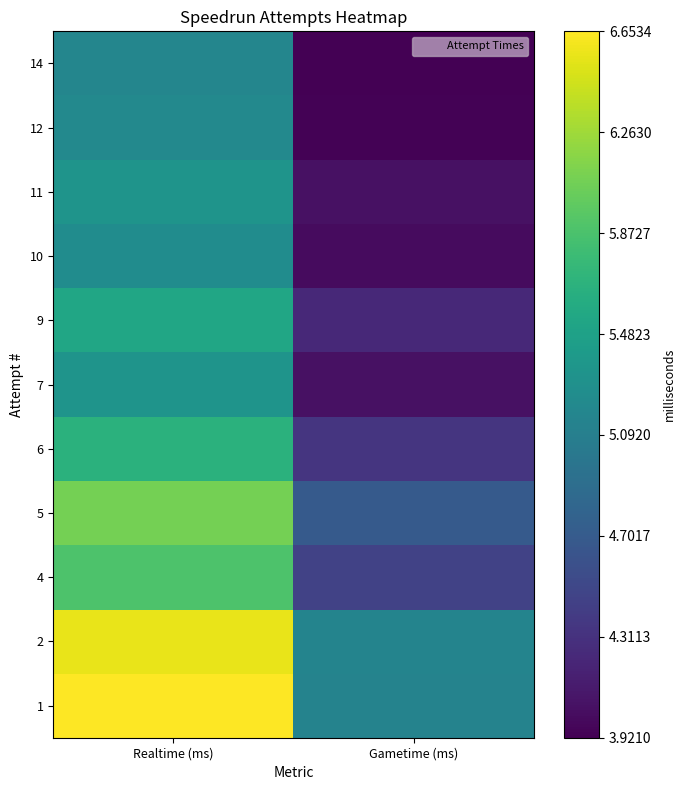

List the series in order of their peak value, lowest first.

14, 12, 10, 11, 7, 9, 6, 4, 5, 2, 1